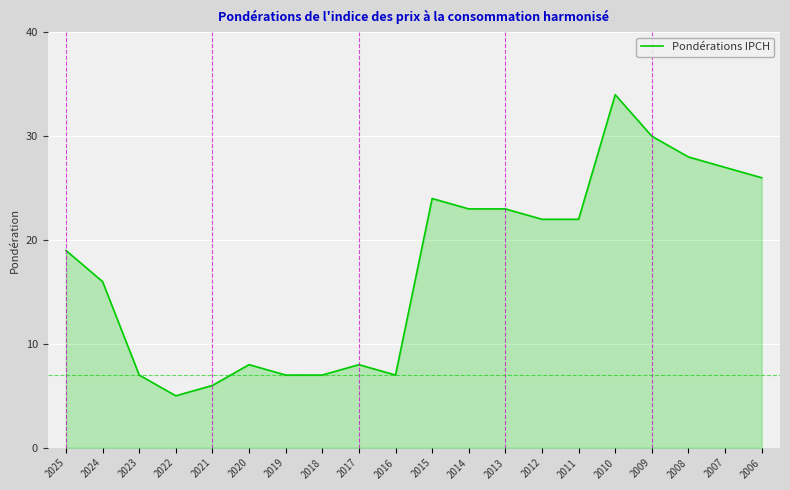

Which label corresponds to the largest value in the chart?

2010